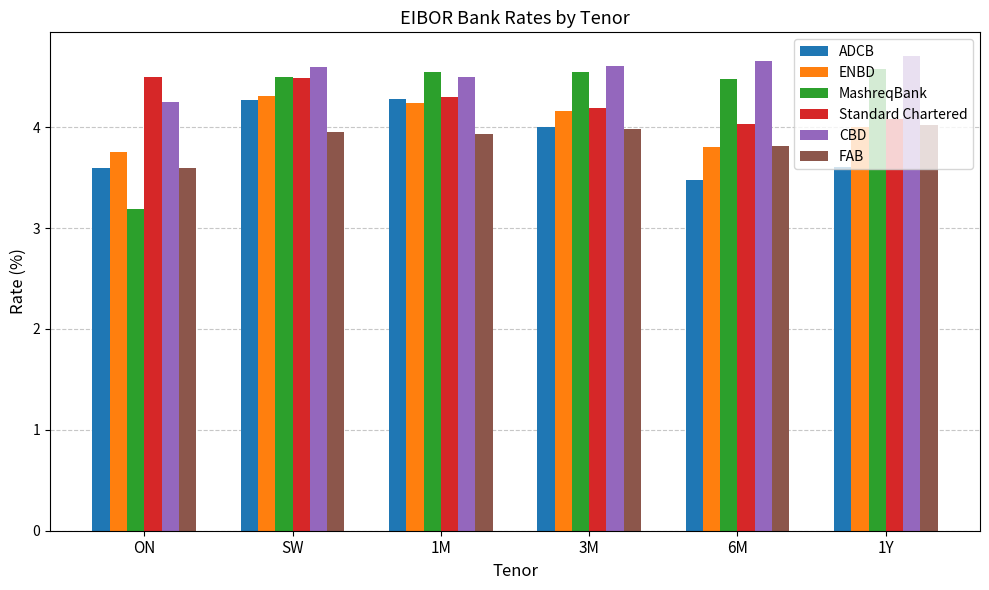

Which series has the largest total across all categories?

CBD